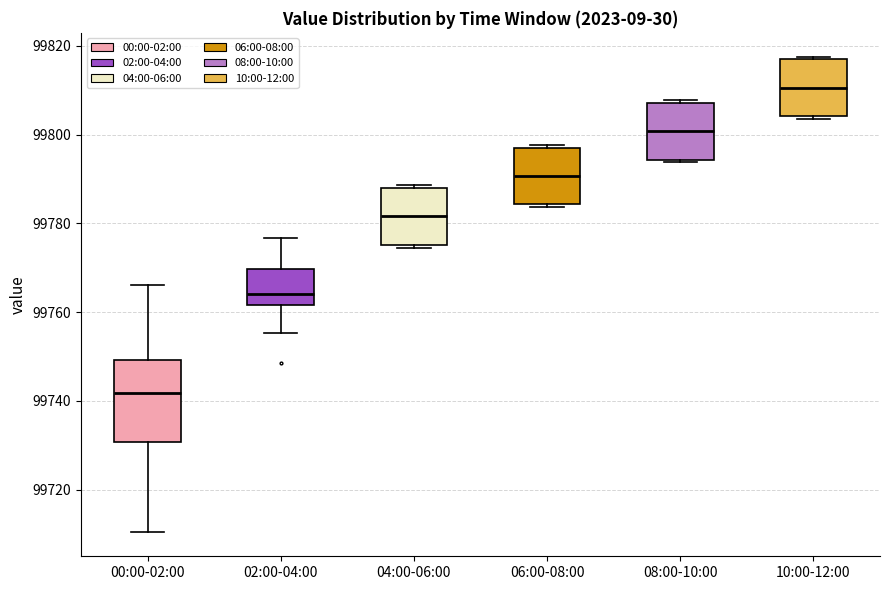

Where is the lower edge of the box for 00:00-02:00 on the y-axis? The values are not printed on the chart, so give them approximately, as read against the axis.

99730